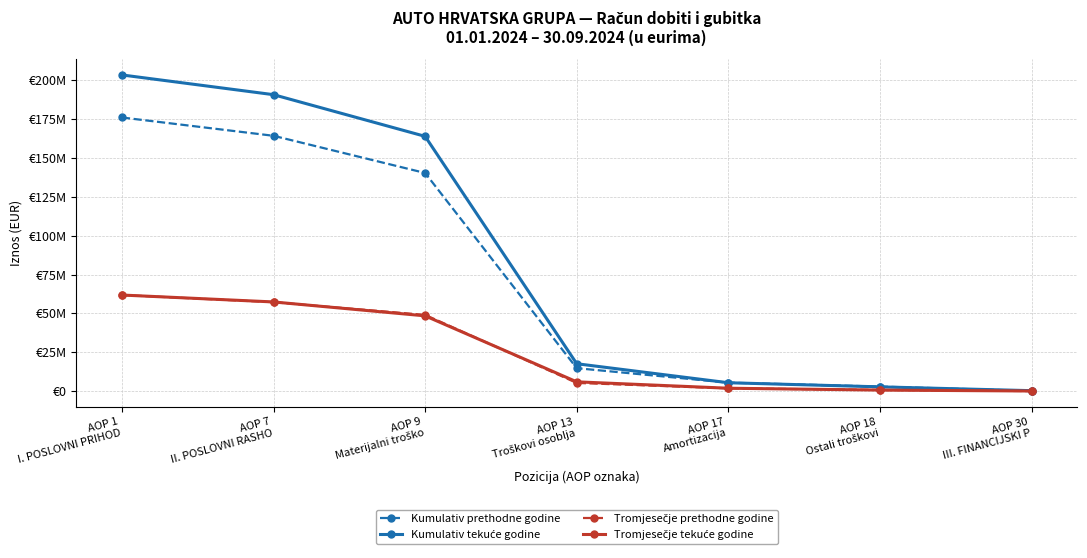

True or false: Tromjesečje tekuće godine has more than 1 points higher than both neighbors.

False